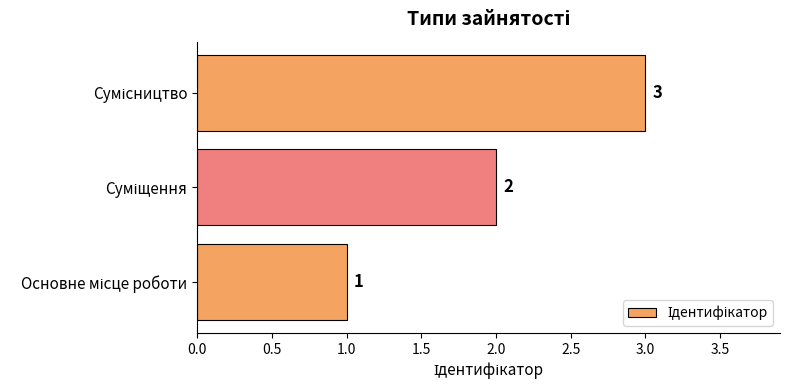

What is the average value?

2